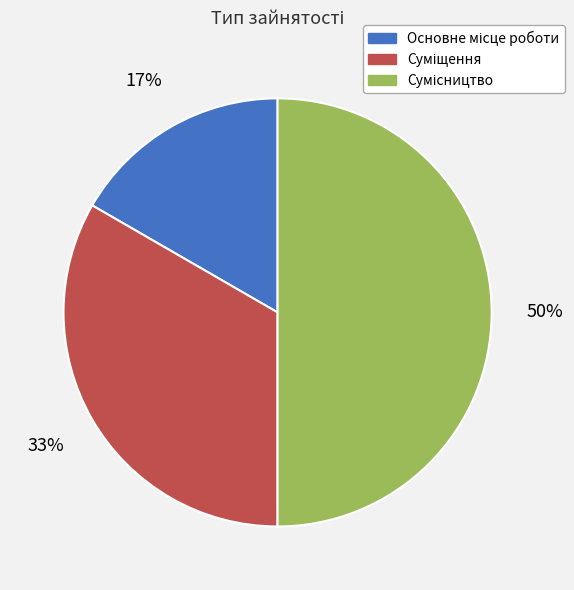

To the nearest percent, what is the difference between the largest and smallest slice percentages?

33%